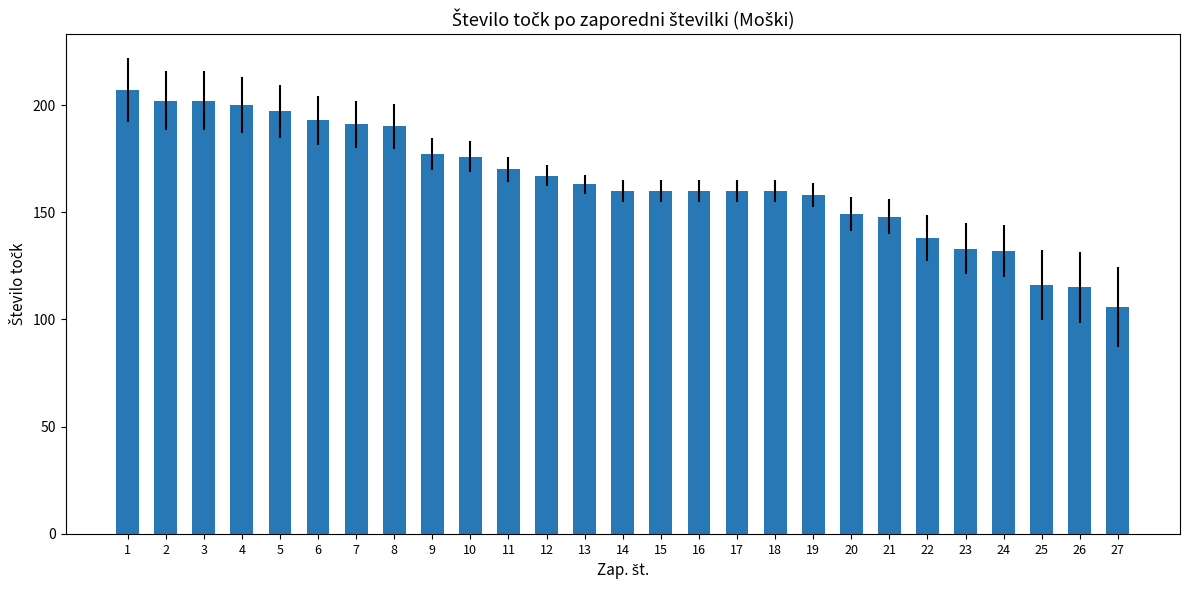

How many distinct data groups are displayed?

1